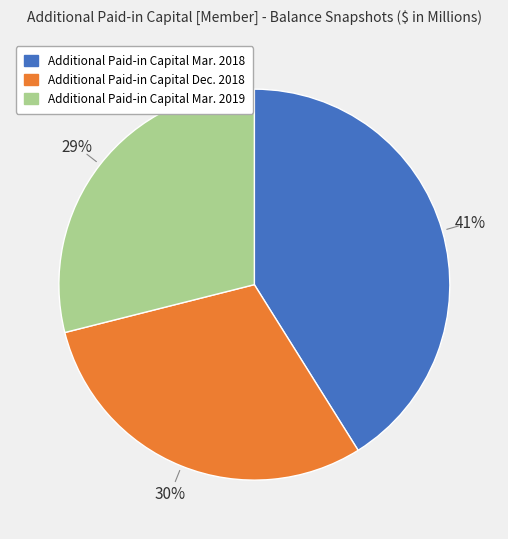

To the nearest percent, what is the difference between the Additional Paid-in Capital Mar. 2018 and Additional Paid-in Capital Dec. 2018 slice percentages?

11%